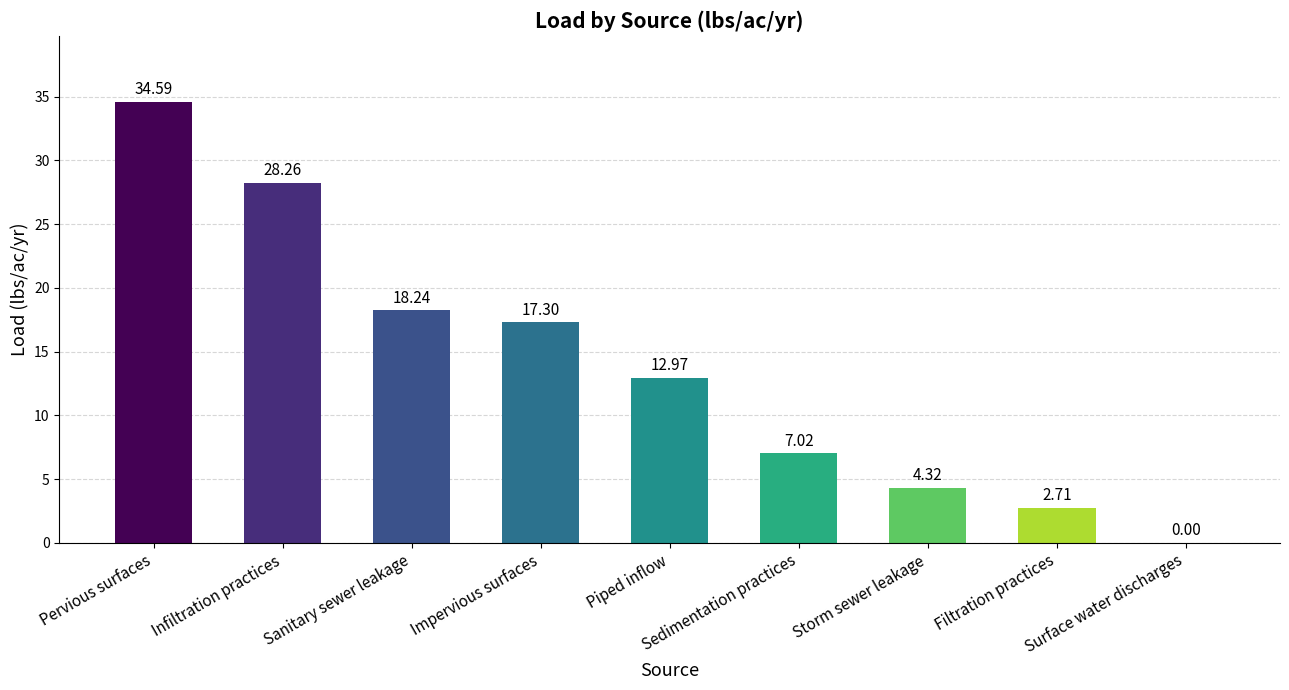

Which has a higher value, Storm sewer leakage or Impervious surfaces?

Impervious surfaces